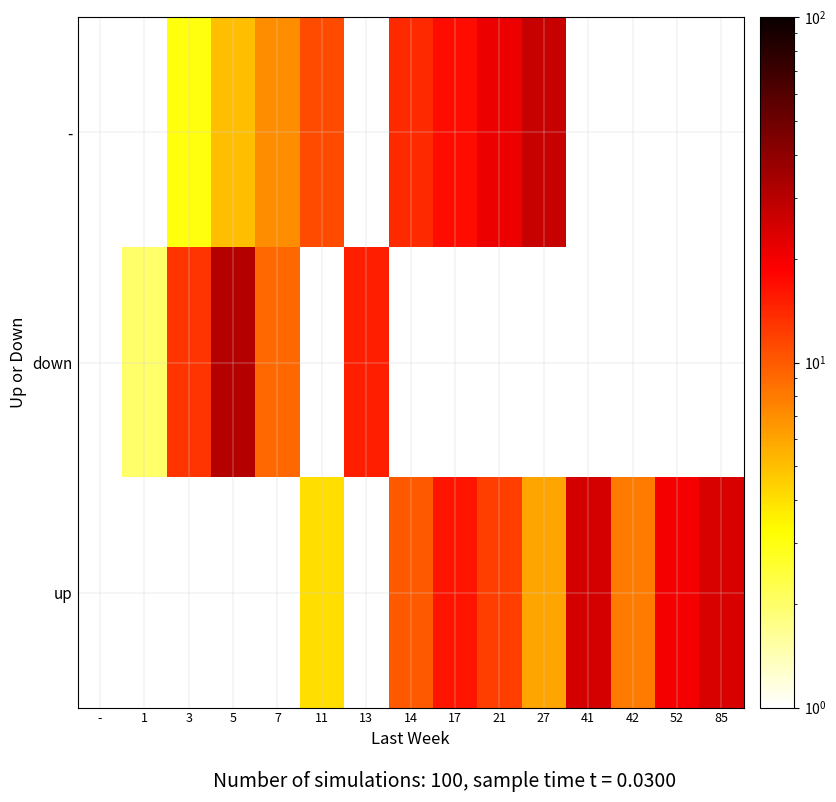

At how many categories does at least one series exceed 22?

4